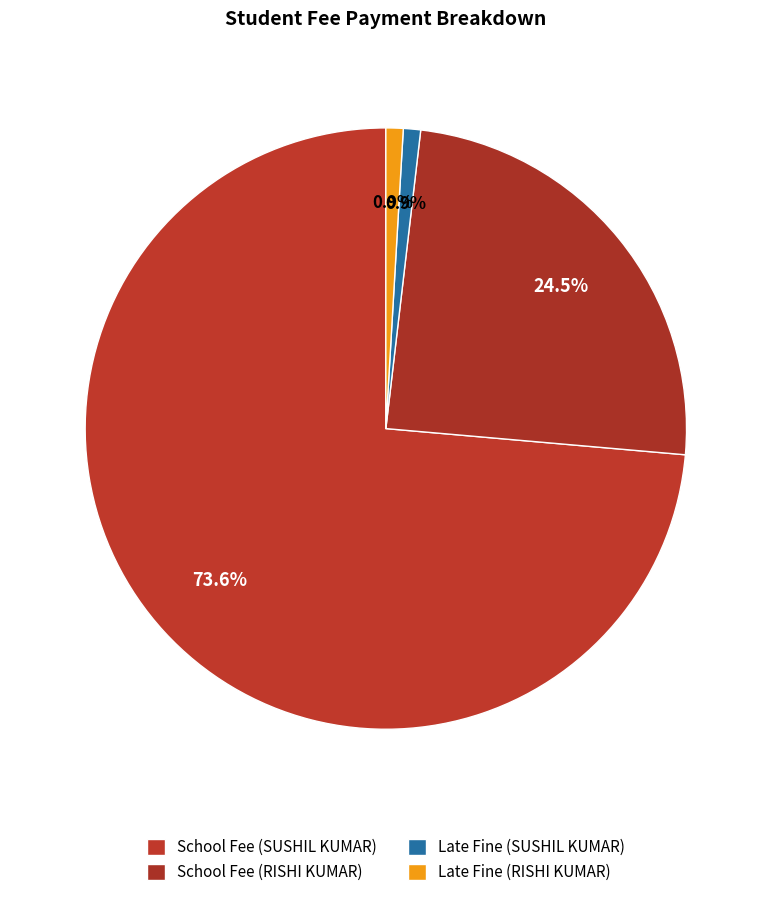

Count the number of slices in the pie.

4